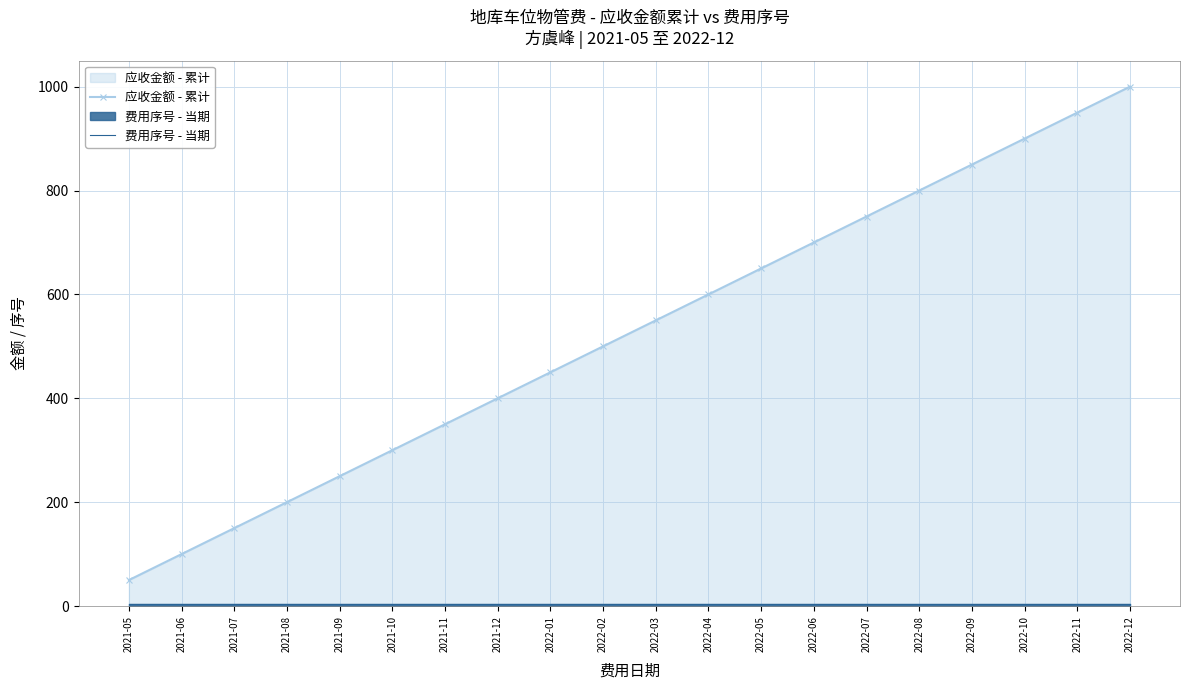

The value of 费用序号 - 当期 at 2022-11 is 5. True or false?

False